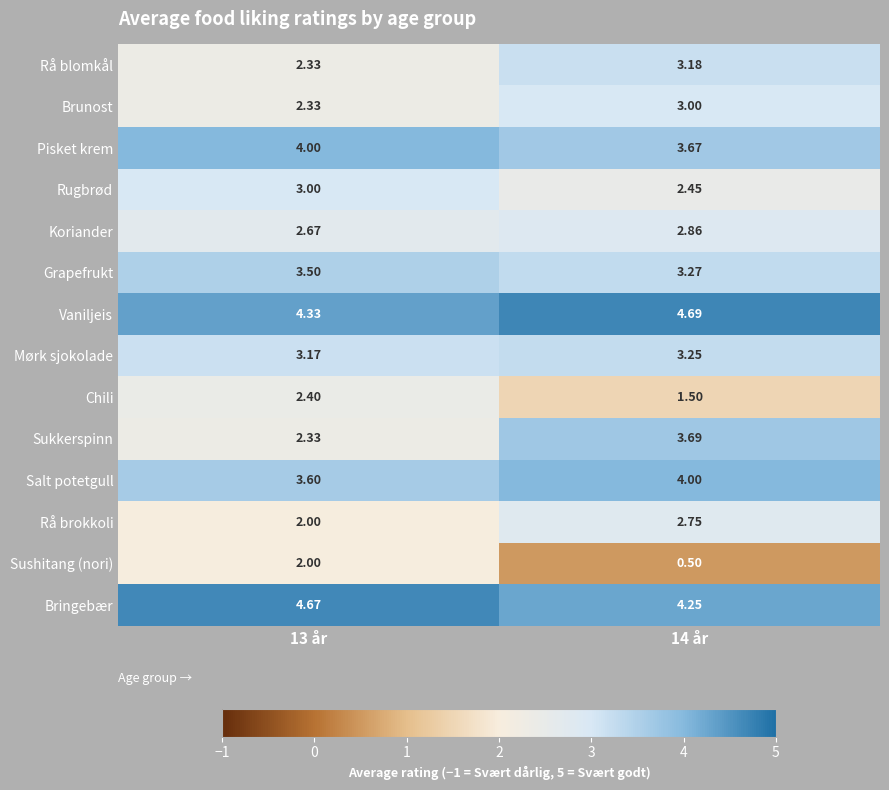

What is the total value across all series at 13 år?

42.3